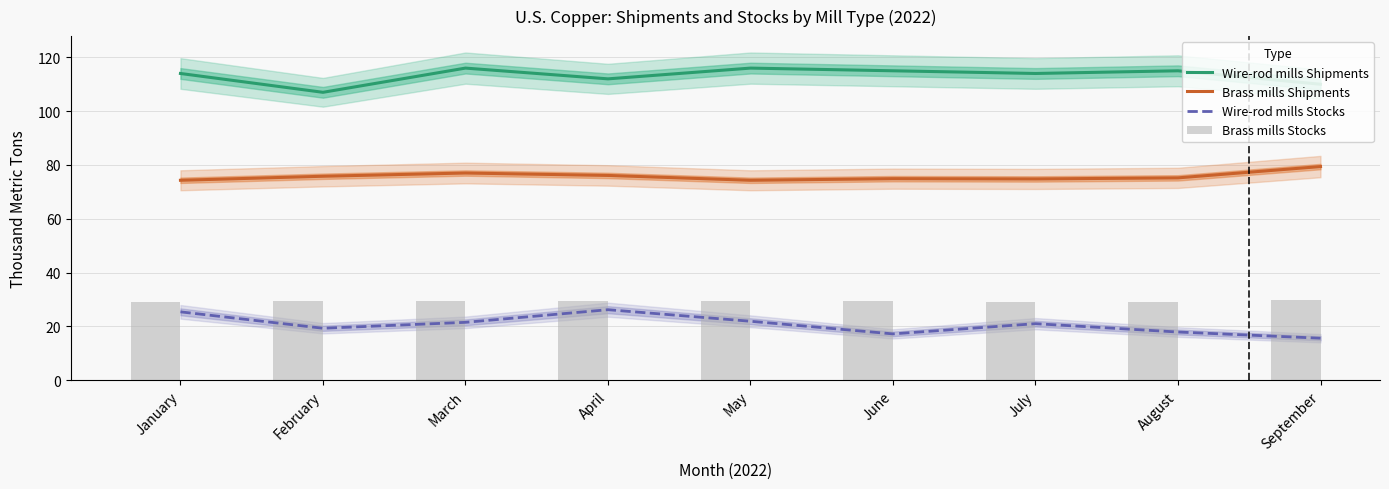

What is the average value of the Brass mills Shipments series?

75.8